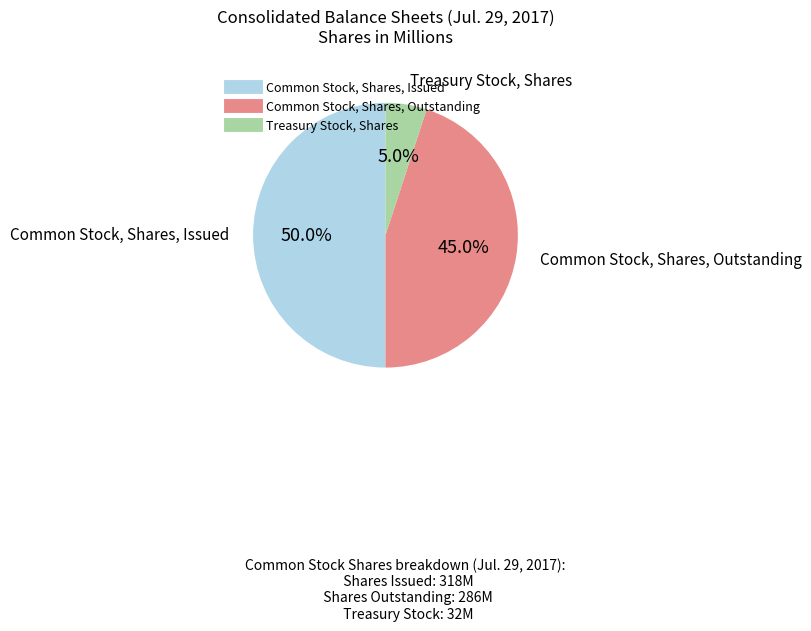

How many segments does this pie chart have?

3